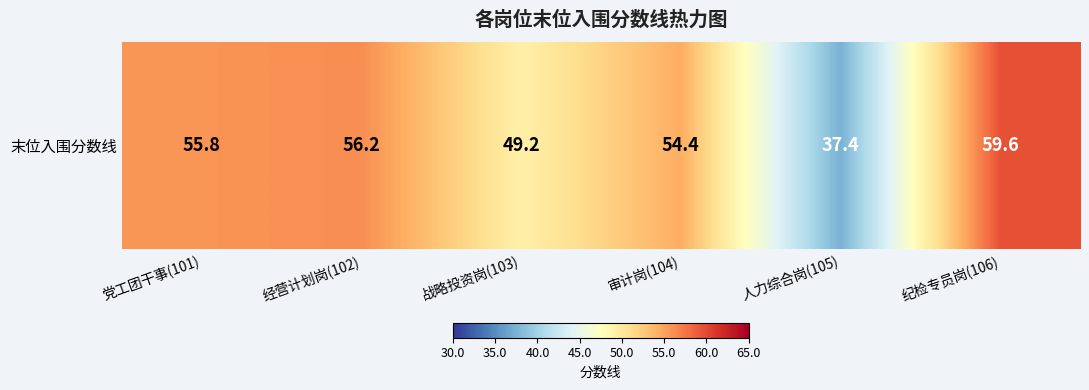

What is the maximum value shown in the chart?

59.6